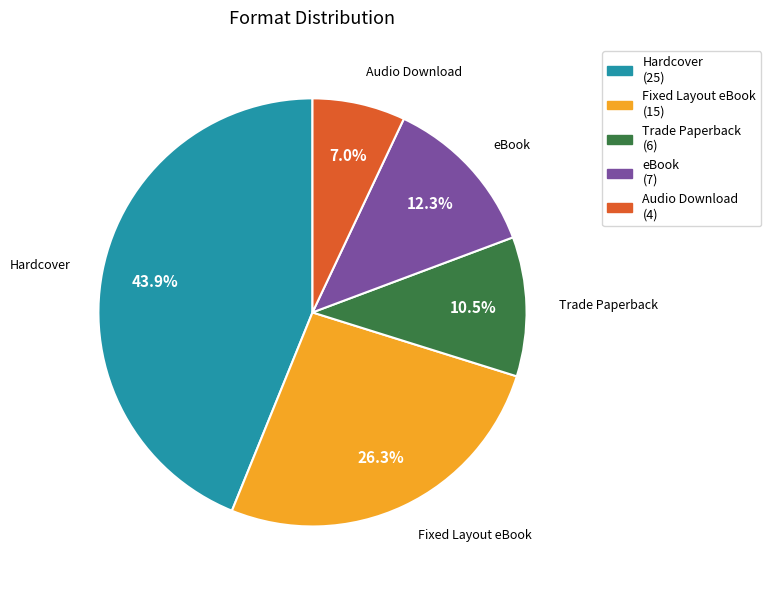

What percentage is the Hardcover slice, to the nearest percent?

44%